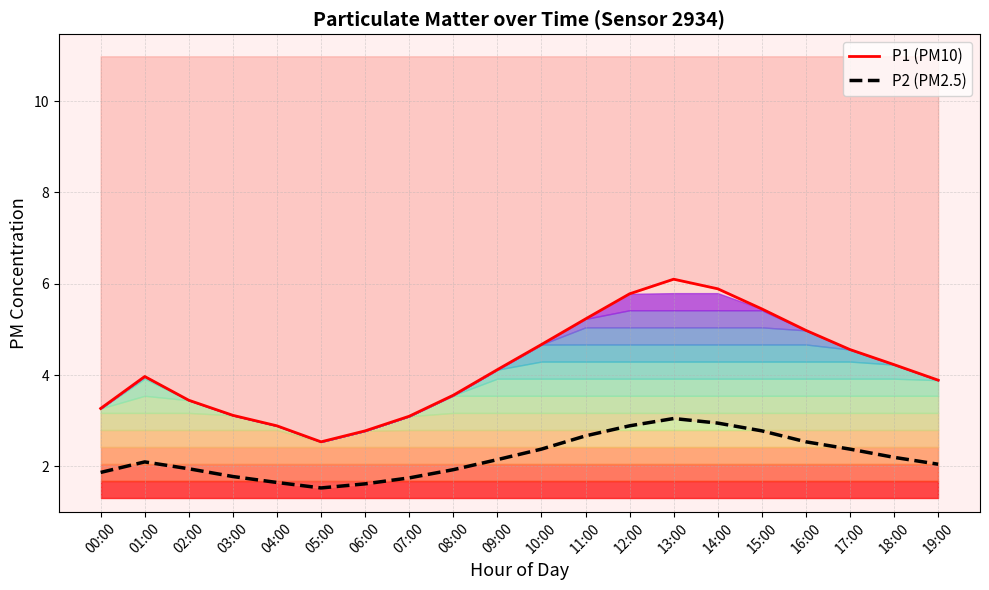

In P1 (PM10), how many points are higher than both neighbors (excluding endpoints)?

2